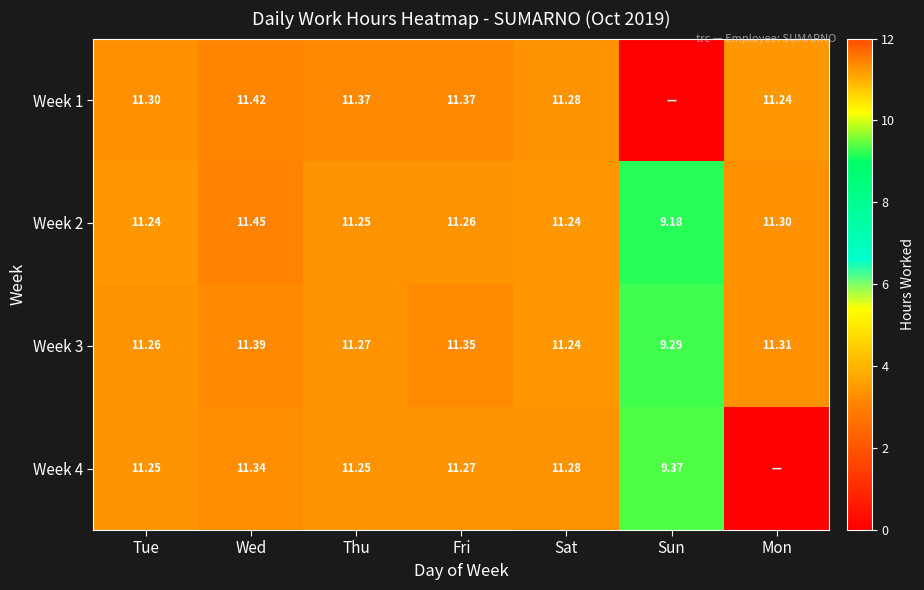

Is the value of Week 4 at Thu greater than the value of Week 3 at Sun?

Yes